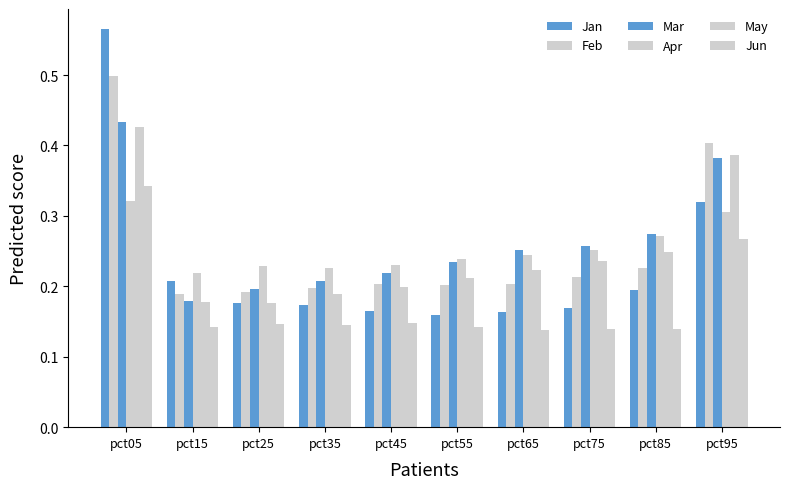

What is the spread (max minus min) of values at pct65?

0.1